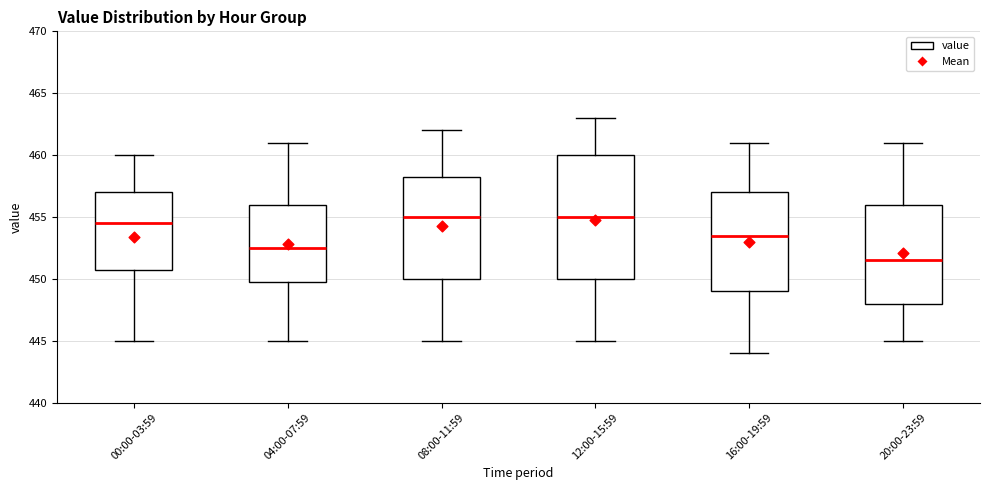

Comparing the boxes themselves (not the whiskers), which one is the tallest?

12:00-15:59